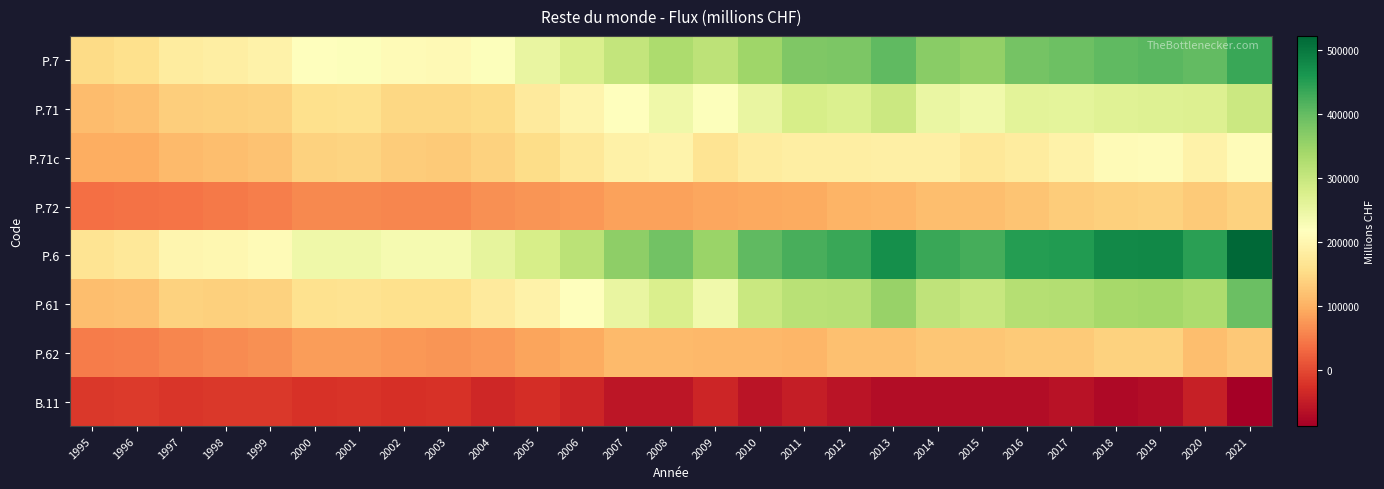

Reading left to right, what are all the values shown in this chart?

P.7: 1995=151172.1	1996=158582.7	1997=179582.1	1998=185753.1	1999=192571.4	2000=219262.0	2001=221685.3	2002=208364.4	2003=207792.4	2004=222087.4	2005=252127.0	2006=274845.1	2007=305022.7	2008=329621.6	2009=312171.1	2010=344920.6	2011=375762.0	2012=377668.6	2013=403407.7	2014=365265.8	2015=356111.0	2016=384666.7	2017=392069.3	2018=404074.8	2019=409783.7	2020=401921.7	2021=435188.8
P.71: 1995=113176.9	1996=117968.3	1997=136403.5	1998=137320.5	1999=139560.9	2000=158119.0	2001=161056.7	2002=148582.7	2003=147800.5	2004=153296.4	2005=177984.5	2006=197894.4	2007=219838.1	2008=243660.8	2009=222047.5	2010=252349.5	2011=280125.2	2012=273644.8	2013=295711.3	2014=249851.4	2015=239248.8	2016=261388.1	2017=260117.2	2018=267320.1	2019=269733.6	2020=271947.0	2021=294483.4
P.71c: 1995=96359.7	1996=98482.1	1997=111699.3	1998=117416.5	1999=121893.3	2000=140332.2	2001=143502.0	2002=131937.5	2003=131669.5	2004=140832.5	2005=154300.9	2006=173742.1	2007=189807.8	2008=194675.9	2009=166026.5	2010=181751.3	2011=184567.1	2012=186633.4	2013=187698.3	2014=187340.1	2015=172839.4	2016=181165.0	2017=193215.5	2018=208755.0	2019=212343.8	2020=191537.7	2021=211790.0
P.72: 1995=37995.2	1996=40614.4	1997=43178.7	1998=48432.6	1999=53010.5	2000=61143.0	2001=60628.7	2002=59781.7	2003=59991.9	2004=68790.9	2005=74142.5	2006=76950.7	2007=85184.5	2008=85960.8	2009=90123.6	2010=92571.2	2011=95636.8	2012=104023.8	2013=107696.4	2014=115414.4	2015=116862.3	2016=123278.6	2017=131952.1	2018=136754.7	2019=140050.1	2020=129974.8	2021=140705.4
P.6: 1995=166973.6	1996=172467.9	1997=198915.5	1998=202355.9	1999=209329.0	2000=242549.5	2001=242798.8	2002=234095.0	2003=232689.3	2004=257662.2	2005=280498.6	2006=313457.3	2007=362598.5	2008=387871.4	2009=349821.0	2010=404940.2	2011=422447.9	2012=436246.1	2013=471766.9	2014=434896.9	2015=426381.5	2016=452922.8	2017=454194.2	2018=478772.3	2019=480060.6	2020=446716.3	2021=522196.4
P.61: 1995=116654.9	1996=119900.4	1997=140377.5	1998=138885.7	1999=140503.5	2000=160692.5	2001=163065.8	2002=158686.5	2003=158280.3	2004=178772.2	2005=192549.5	2006=218175.6	2007=251439.4	2008=276995.0	2009=241014.8	2010=296462.5	2011=315289.7	2012=317974.2	2013=351761.3	2014=309395.0	2015=300387.2	2016=322133.5	2017=323540.2	2018=338074.8	2019=340656.3	2020=331441.1	2021=394891.1
P.62: 1995=50318.7	1996=52567.5	1997=58538.0	1998=63470.1	1999=68825.6	2000=81857.0	2001=79733.0	2002=75408.5	2003=74409.1	2004=78890.1	2005=87949.1	2006=95281.7	2007=111159.1	2008=110876.4	2009=108806.2	2010=108477.8	2011=107158.2	2012=118271.9	2013=120005.7	2014=125501.9	2015=125994.3	2016=130789.3	2017=130654.0	2018=140697.5	2019=139404.3	2020=115275.3	2021=127305.3
B.11: 1995=-15801.5	1996=-13885.1	1997=-19333.4	1998=-16602.8	1999=-16757.7	2000=-23287.4	2001=-21113.4	2002=-25730.5	2003=-24896.9	2004=-35574.9	2005=-28371.5	2006=-38612.2	2007=-57575.8	2008=-58249.8	2009=-37649.9	2010=-60019.6	2011=-46685.9	2012=-58577.4	2013=-68359.3	2014=-69631.1	2015=-70270.5	2016=-68256.1	2017=-62124.9	2018=-74697.5	2019=-70276.9	2020=-44794.6	2021=-87007.6